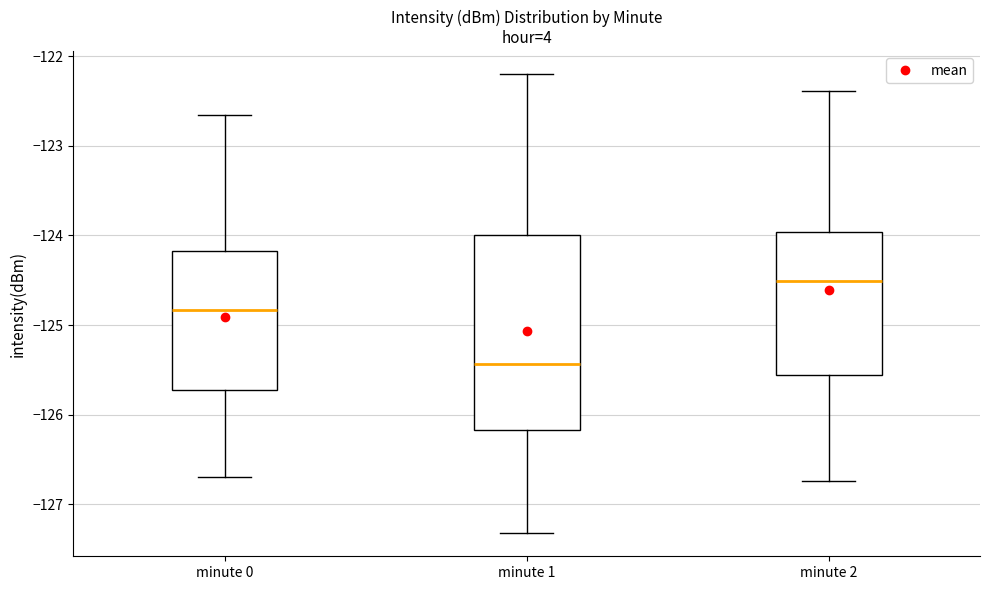

Which box is the tallest, from its lower edge to its upper edge?

minute 1